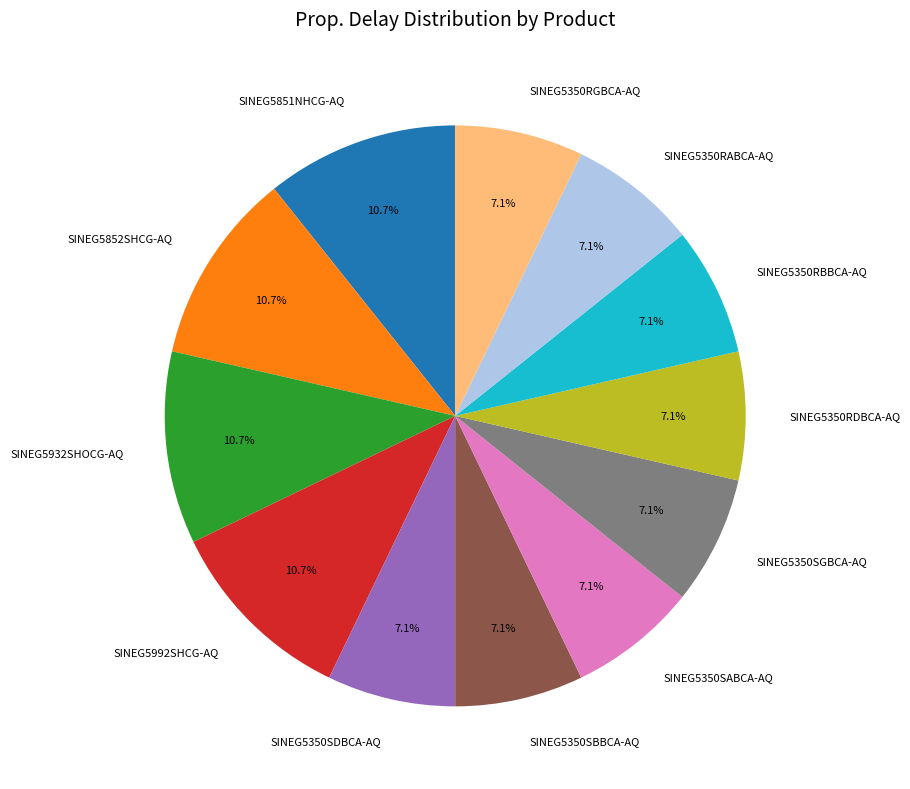

What percentage is NOT represented by SINEG5350RDBCA-AQ?

92.9%